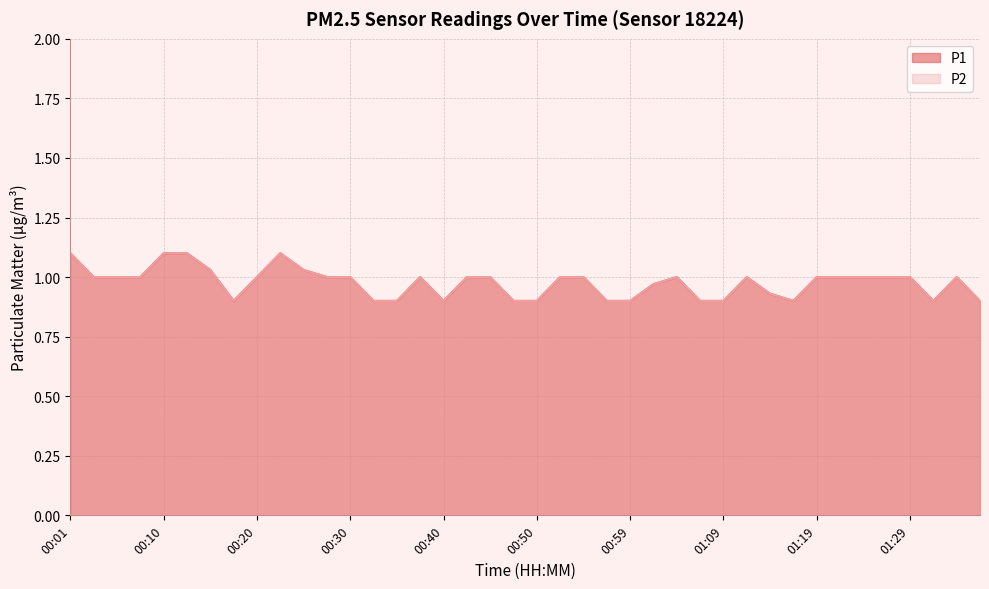

Which category has the highest value in the P1 series?

00:01